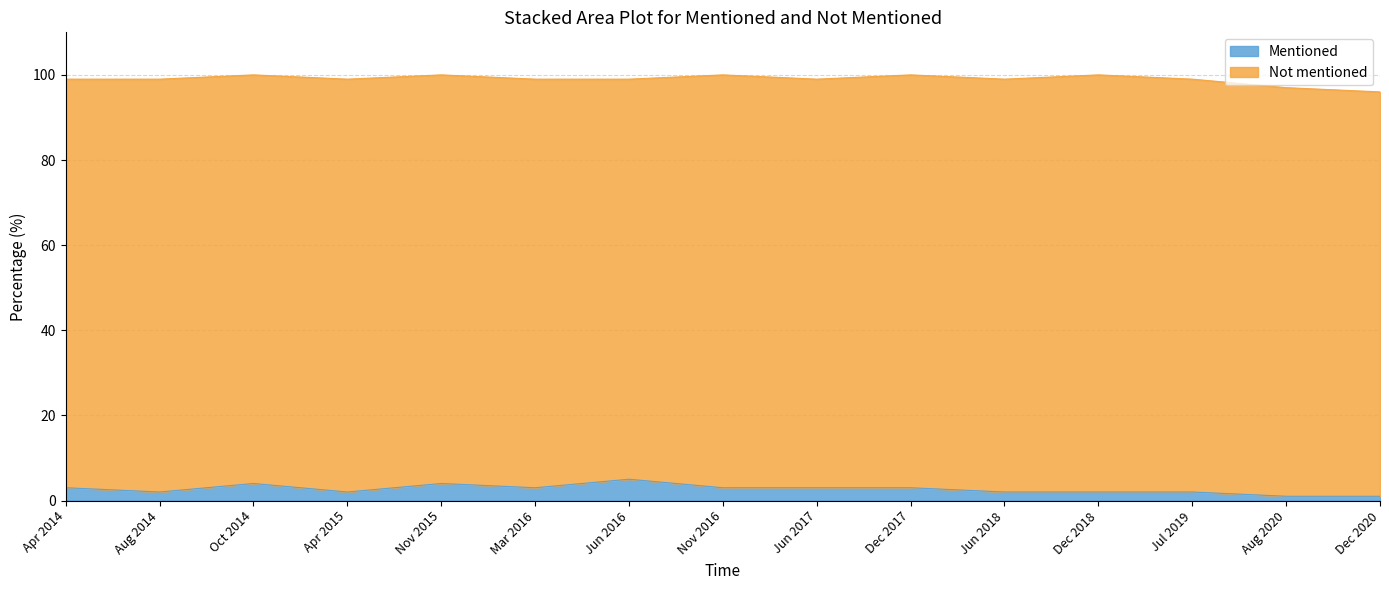

Reading left to right, what are all the values shown in this chart?

Apr 2014=3	Aug 2014=2	Oct 2014=4	Apr 2015=2	Nov 2015=4	Mar 2016=3	Jun 2016=5	Nov 2016=3	Jun 2017=3	Dec 2017=3	Jun 2018=2	Dec 2018=2	Jul 2019=2	Aug 2020=1	Dec 2020=1